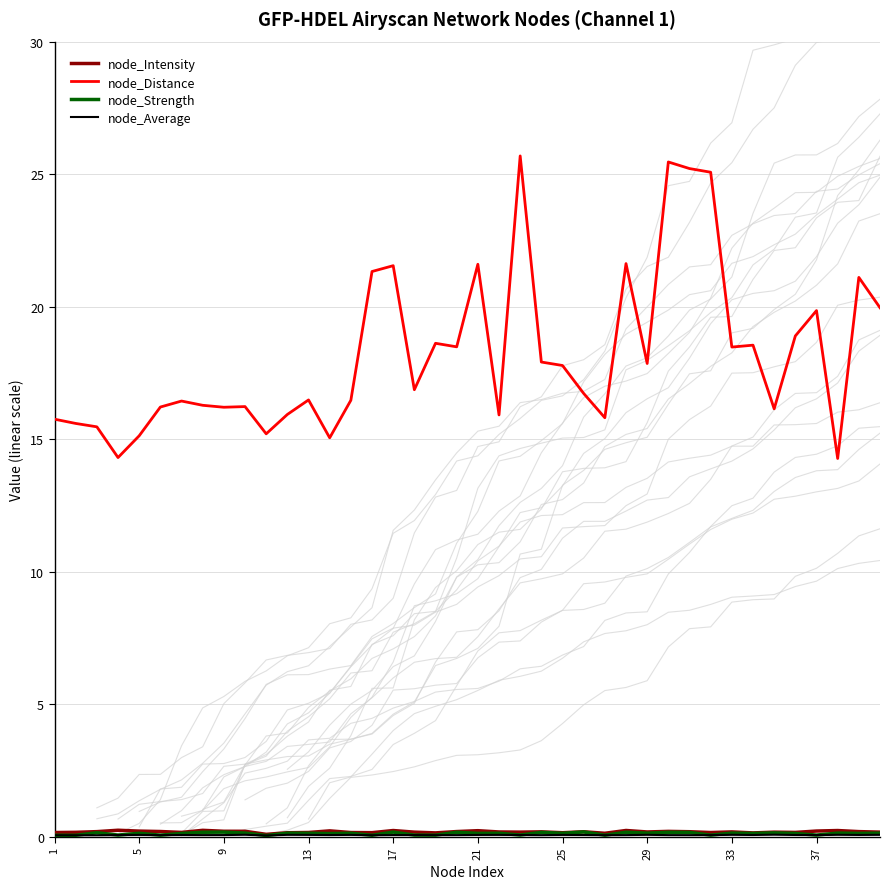

True or false: node_Average and node_Distance cross at least once.

False